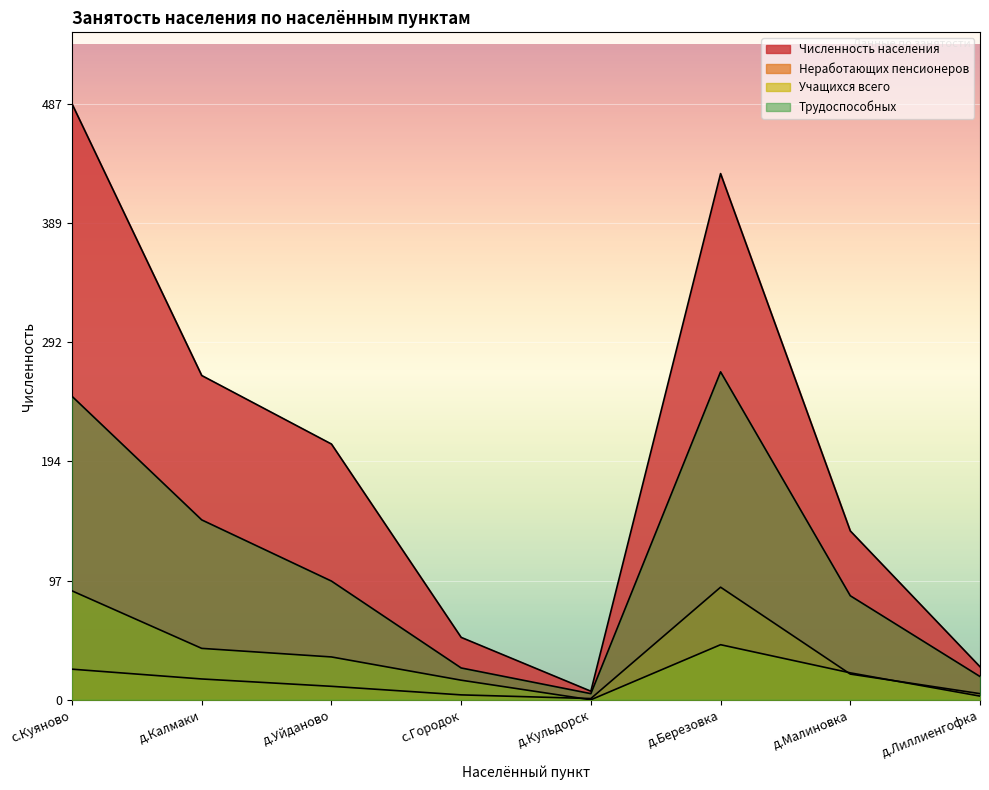

The Учащихся всего series shows 61 at д.Калмаки. True or false?

False